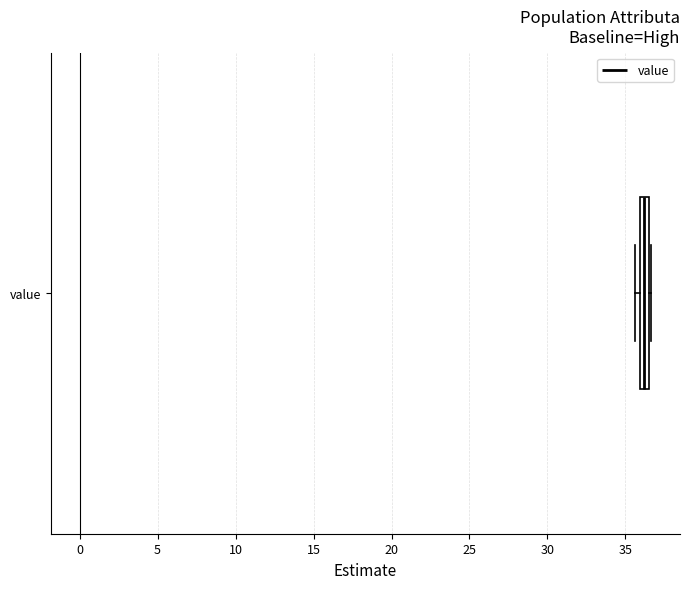

Where is the left edge of the box for value on the x-axis? The values are not printed on the chart, so give them approximately, as read against the axis.

36.0